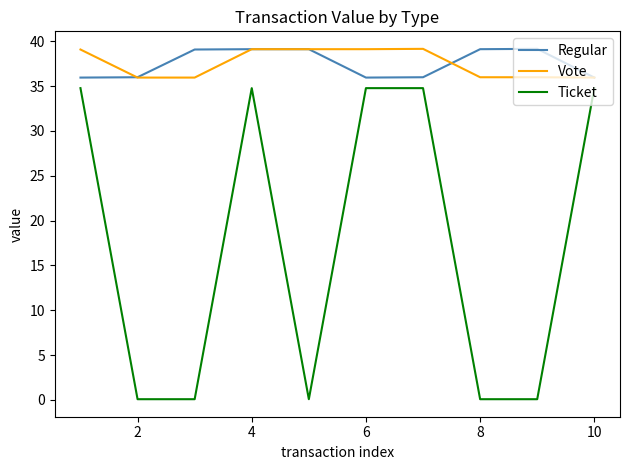

True or false: Regular and Ticket intersect in this chart.

False